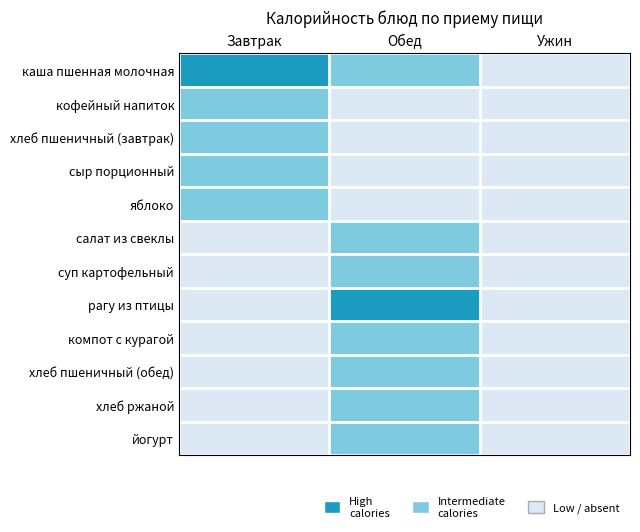

Between Обед and Ужин, which series saw the biggest shift?

рагу из птицы